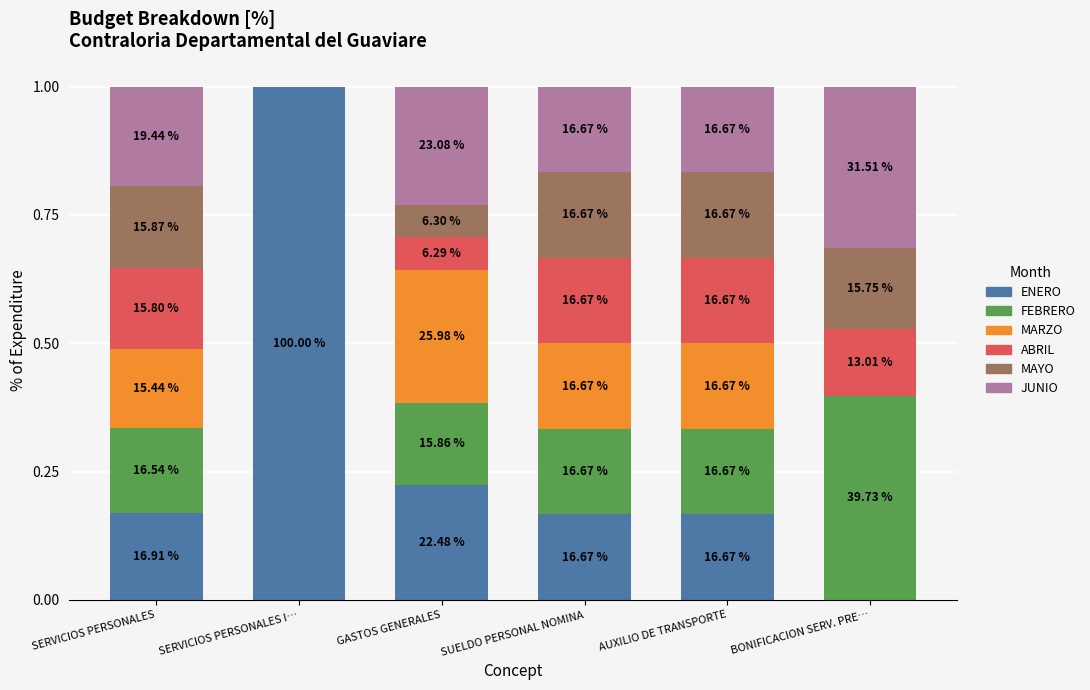

The ABRIL series shows 0.2 at BONIFICACION SERV. PRE…. True or false?

False